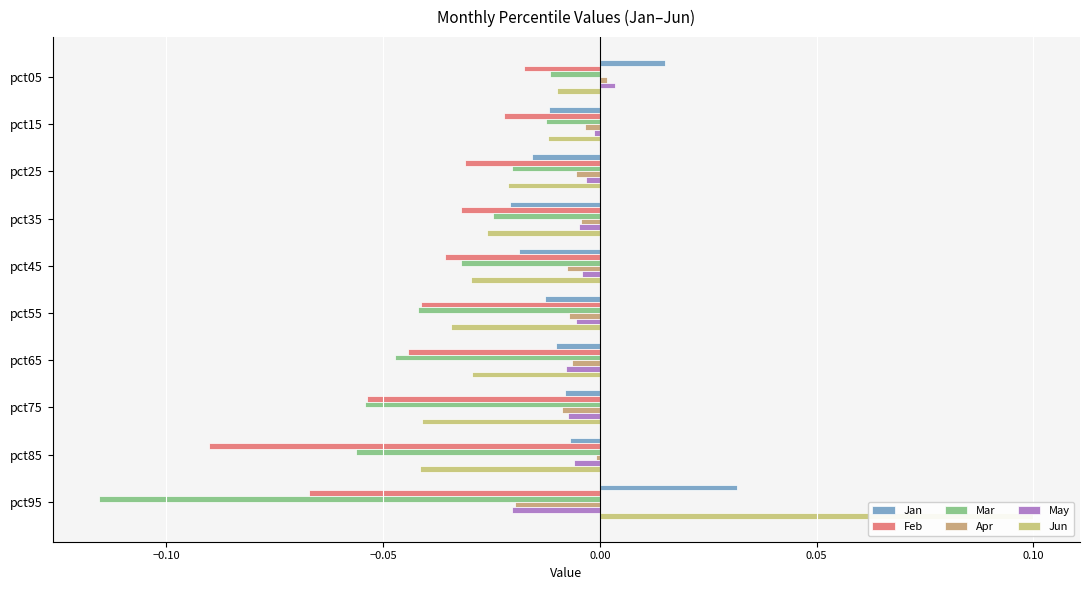

What is the difference between the maximum and minimum values in the Jun series?

0.1